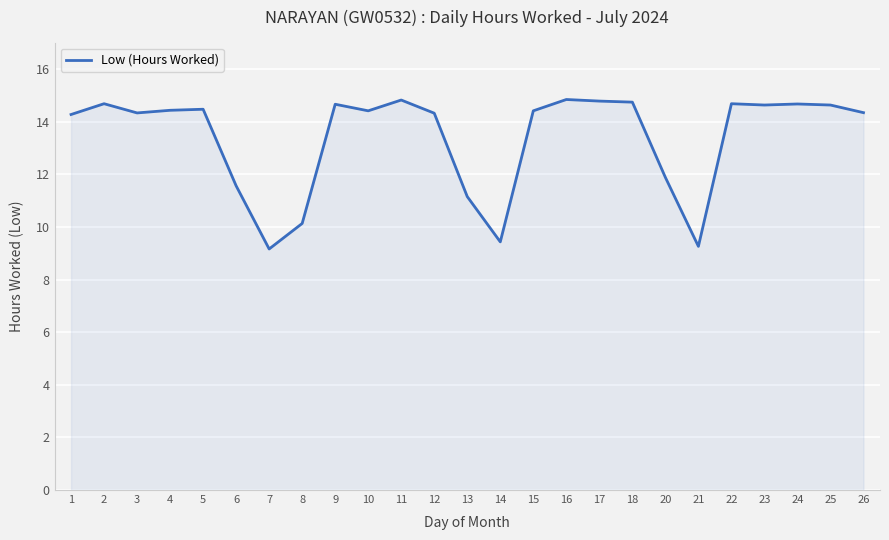

What is the change in value from 5 to 23?

+0.2